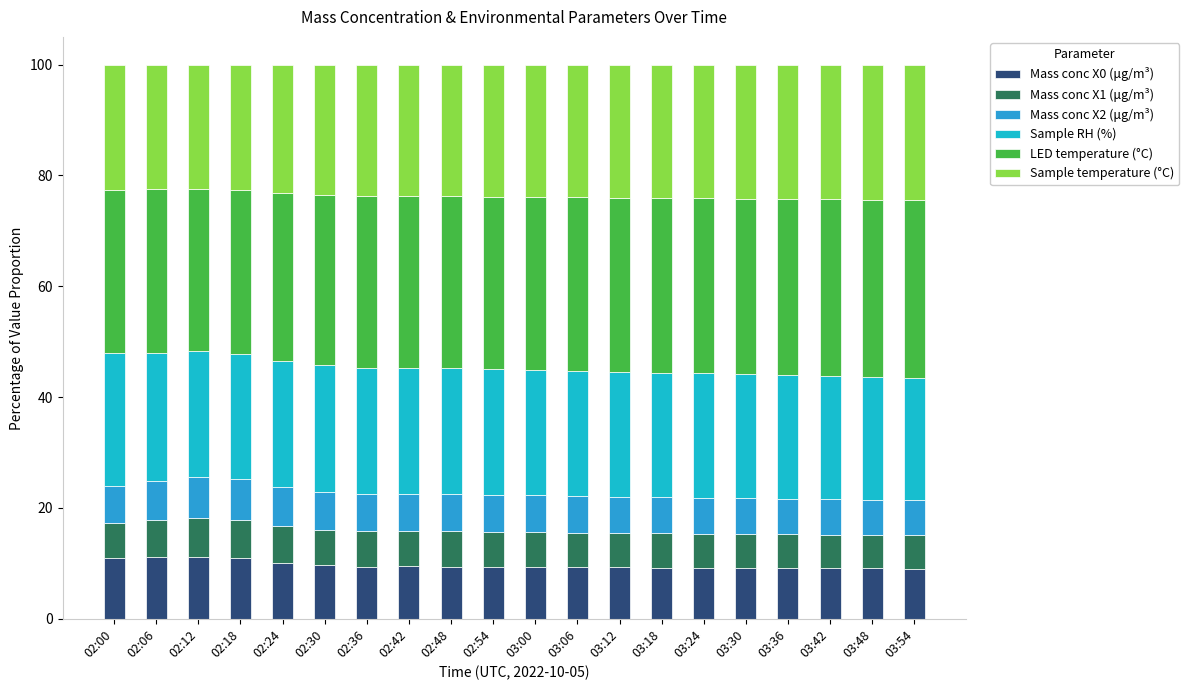

Is it true that Mass conc X0 (μg/m³) equals 9.2 at 03:36?

True